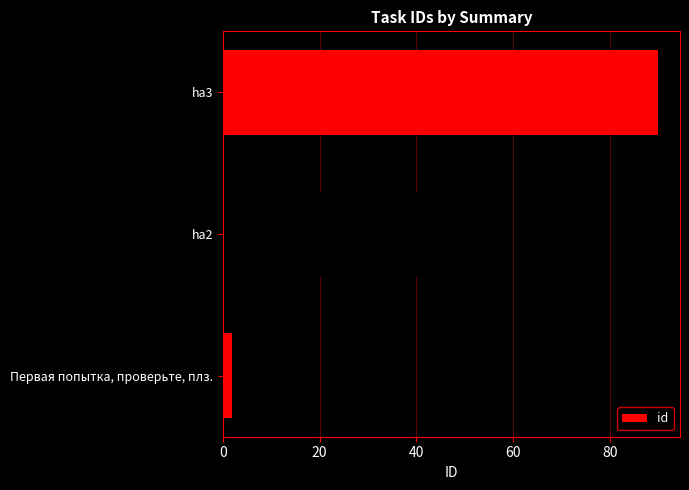

List the labels in order of value, smallest first.

Первая попытка, проверьте, плз., ha2, ha3